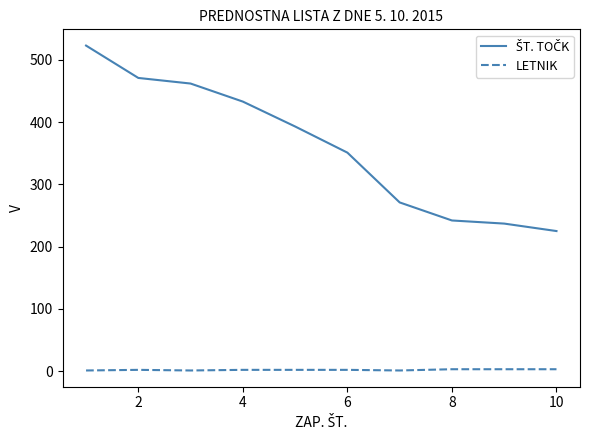

Is this an area chart (filled region under the line)?

No